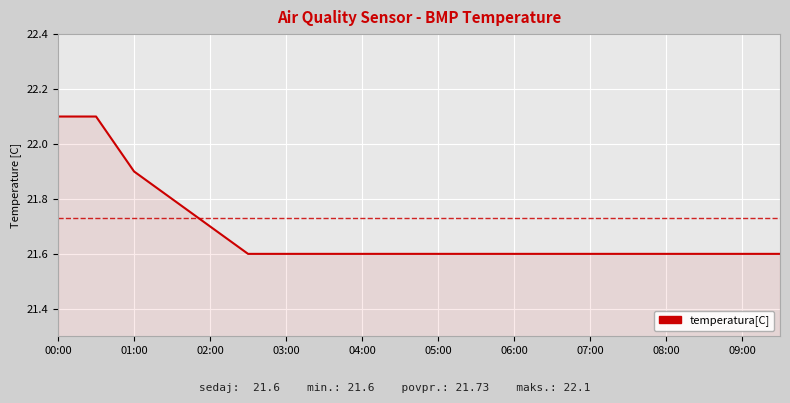

What is the maximum value shown in the chart?

22.1